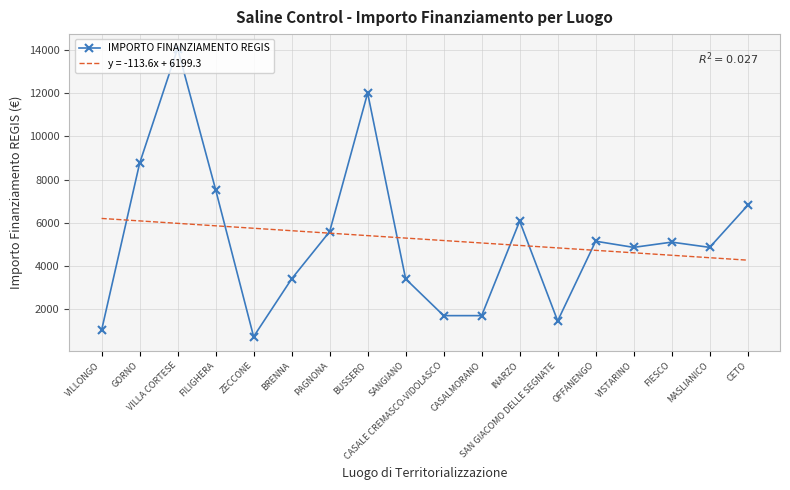

What is the smallest value displayed?

729.0